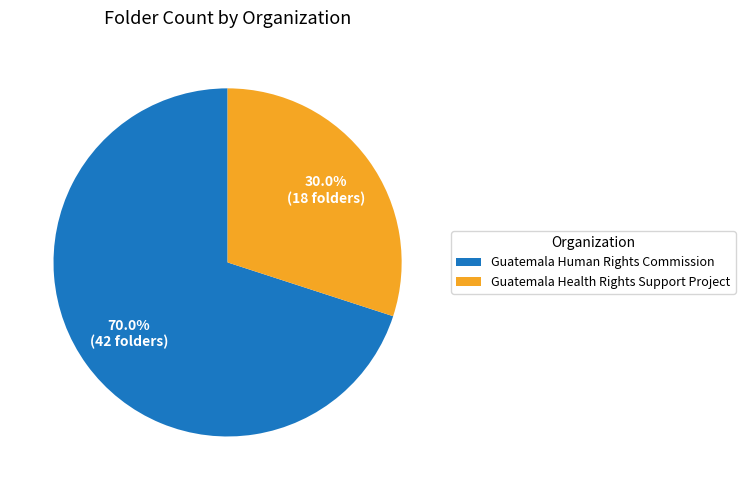

True or false: Guatemala Human Rights Commission accounts for 70% of the total.

True